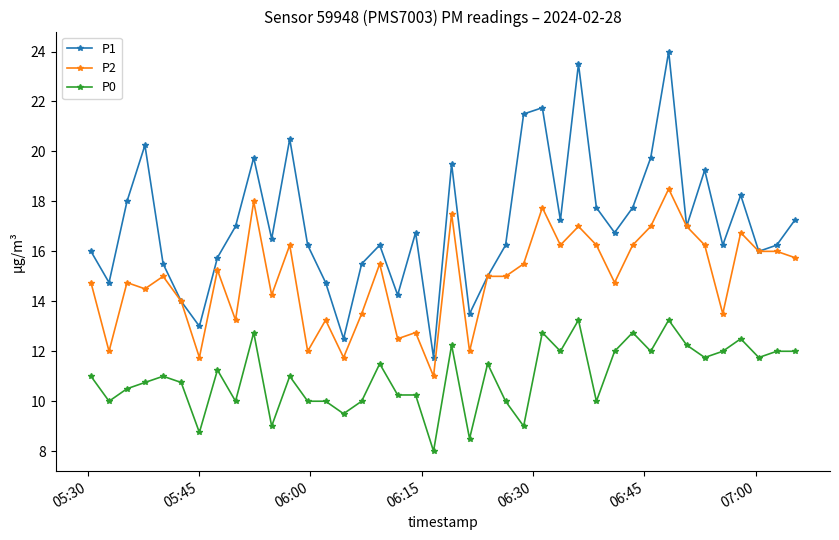

What are all the series names shown in the legend?

P1, P2, P0